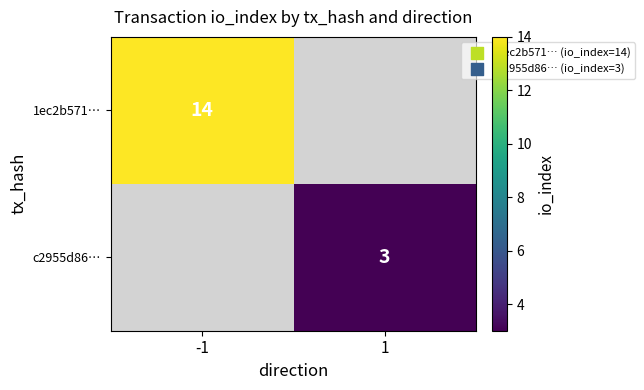

How many categories are shown in the chart?

2